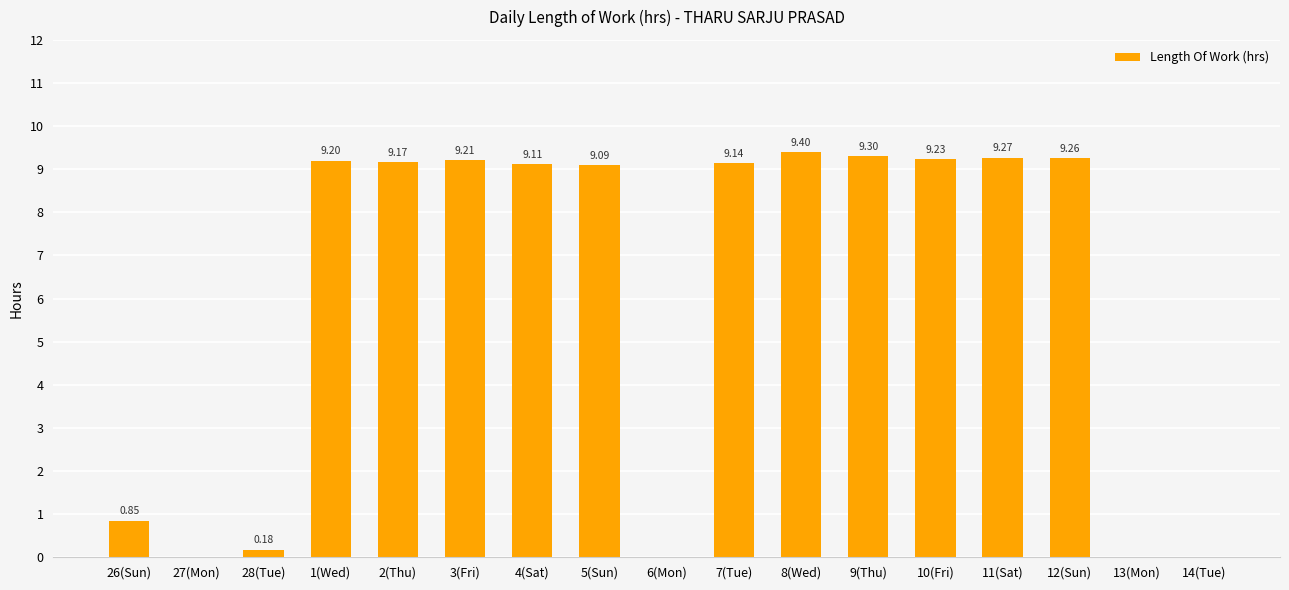

What is the sum of all values?

102.4